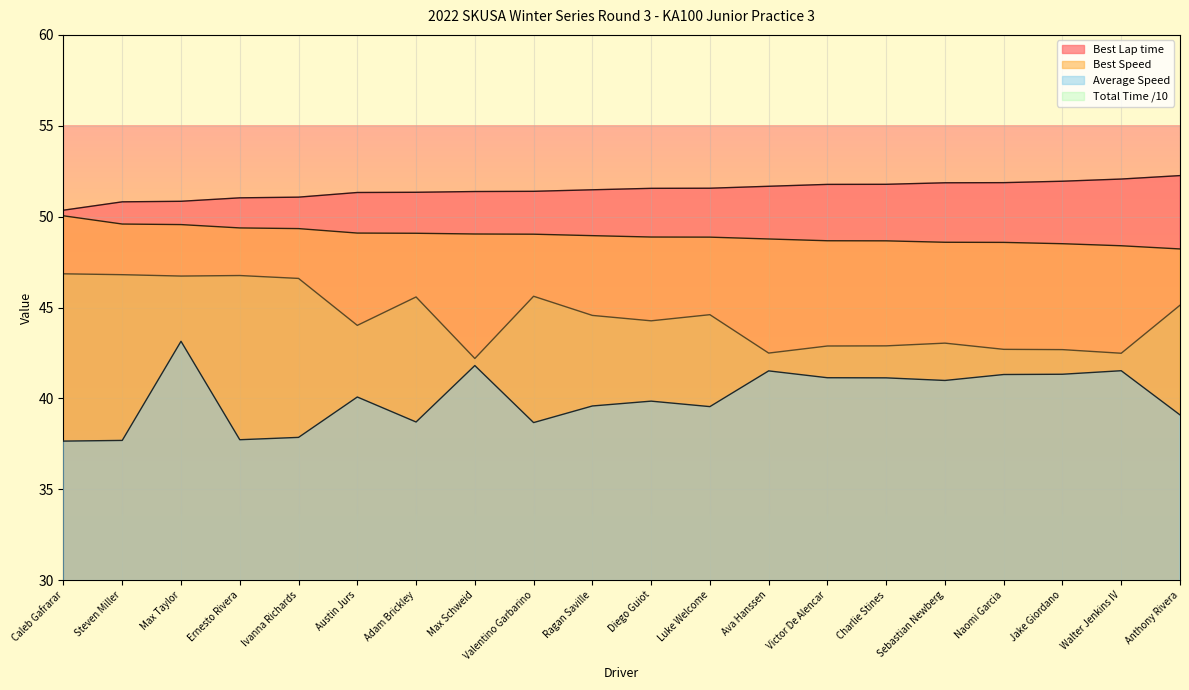

How many lines are shown in the chart?

4